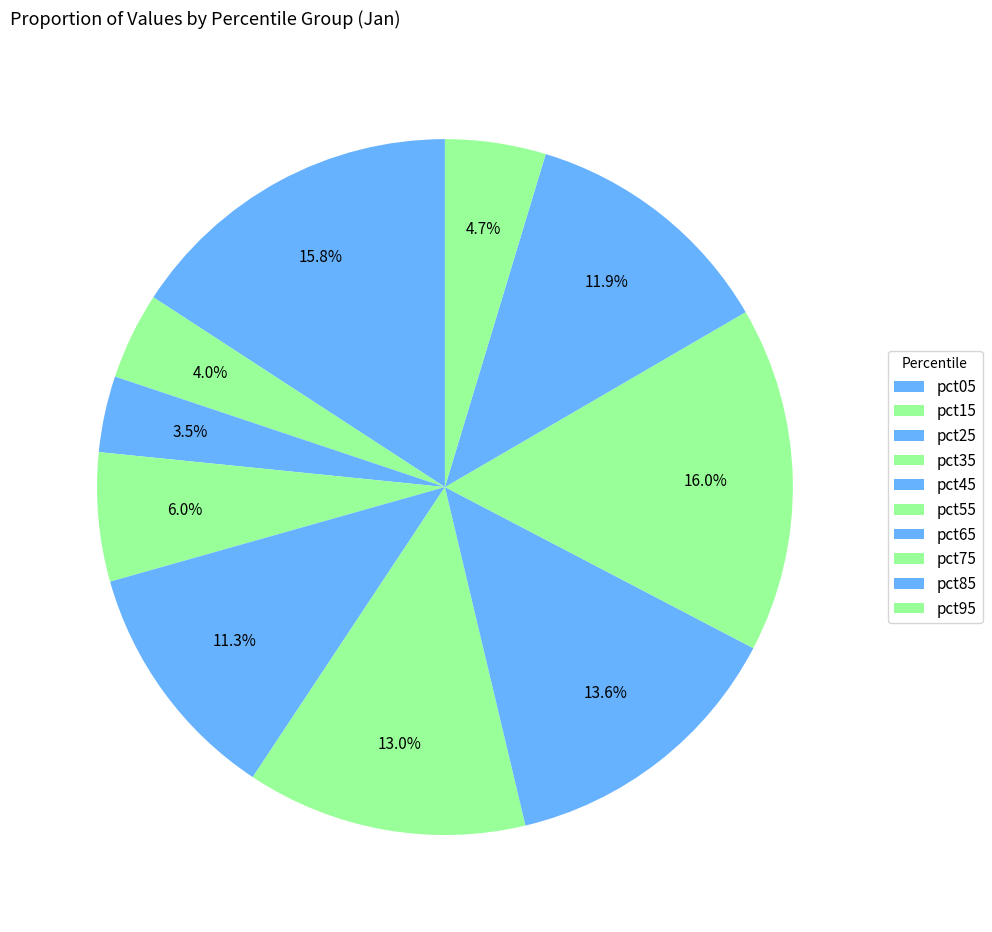

Count the number of slices in the pie.

10